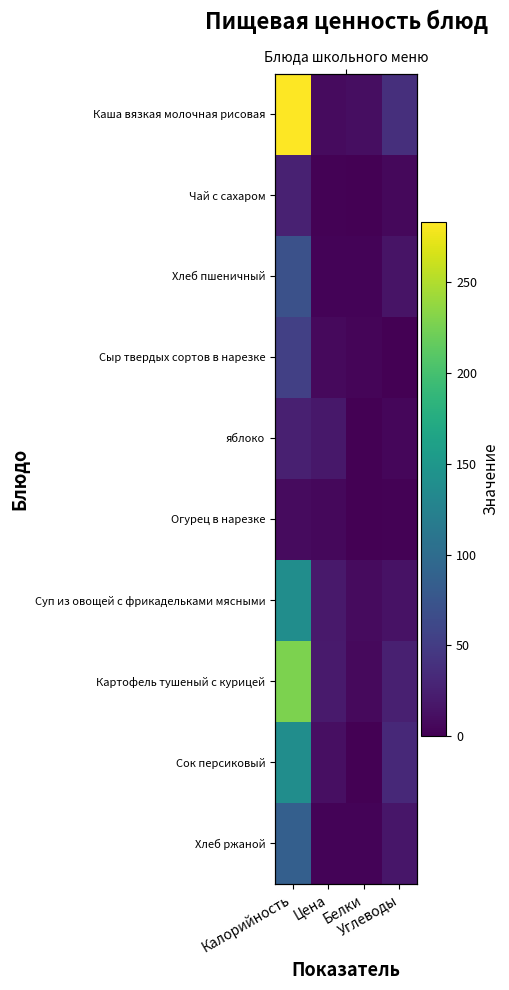

Which label corresponds to the smallest value in the chart?

Углеводы